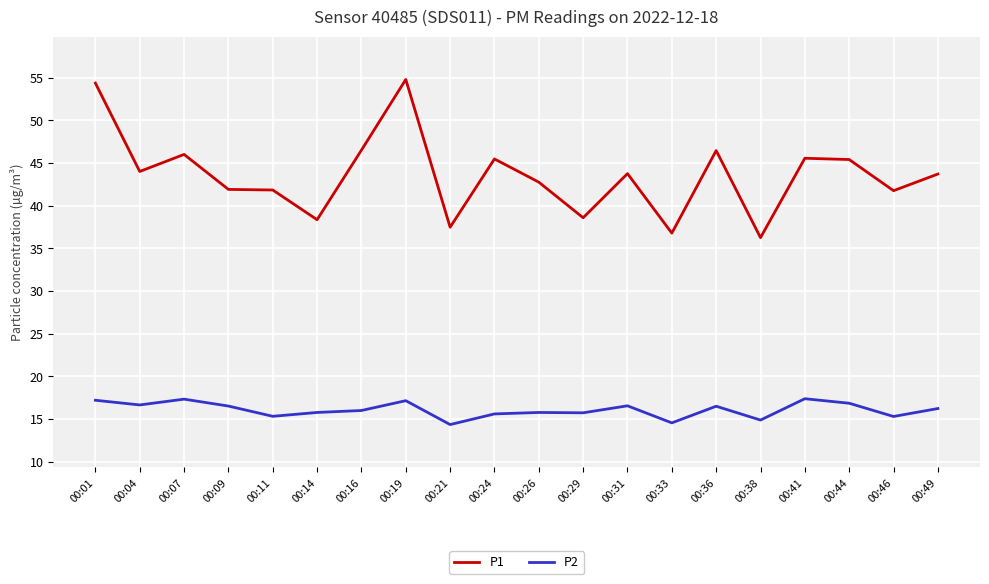

True or false: P1 and P2 intersect in this chart.

False